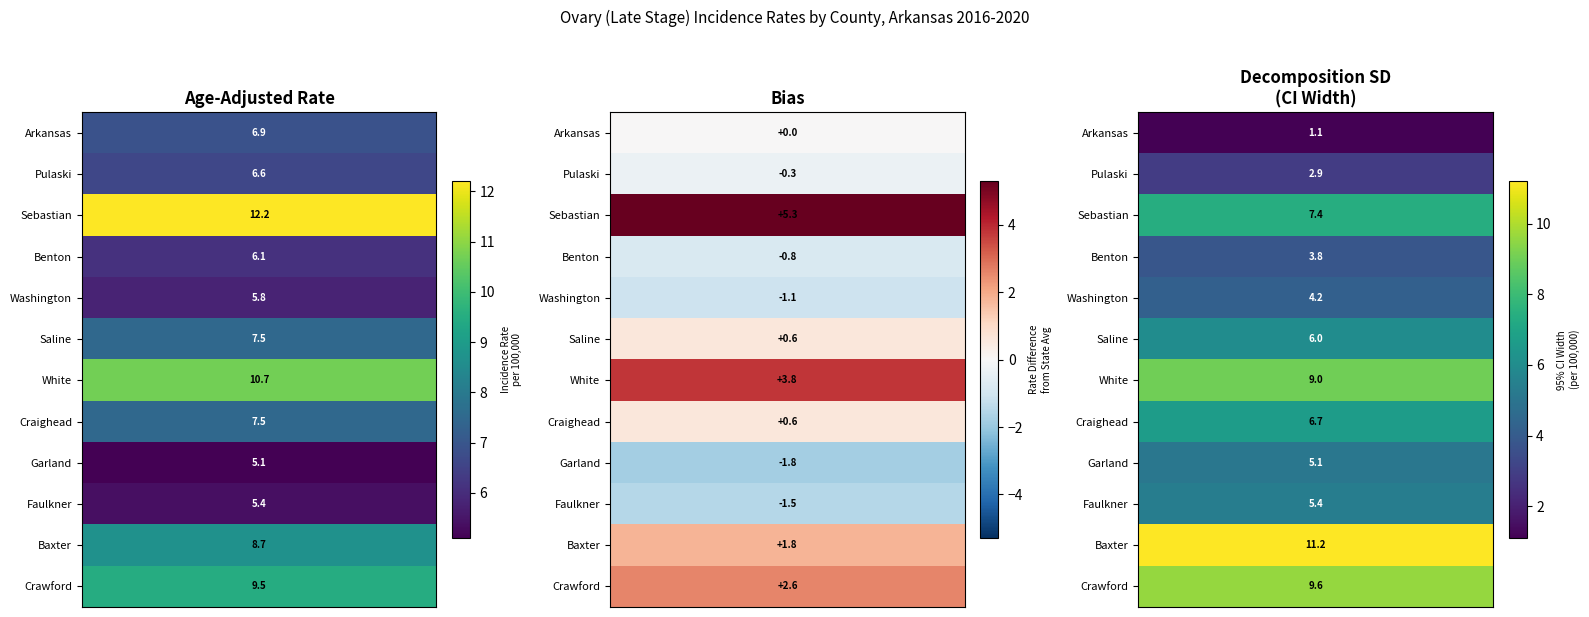

The Age-Adjusted Rate series shows 3.6 at Arkansas. True or false?

False